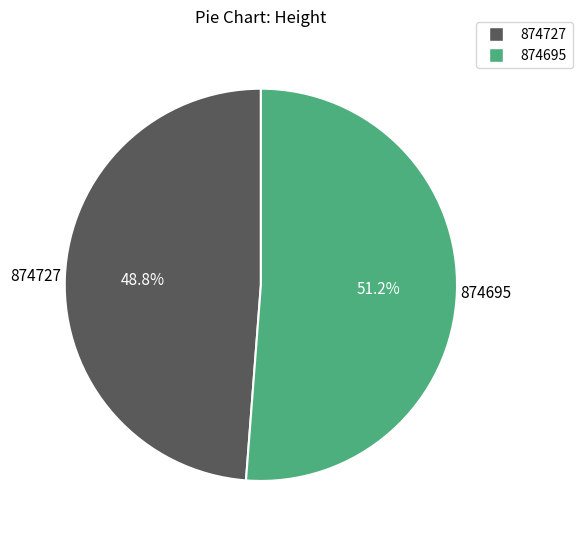

Is it true that 874727 is 34% of the pie?

False